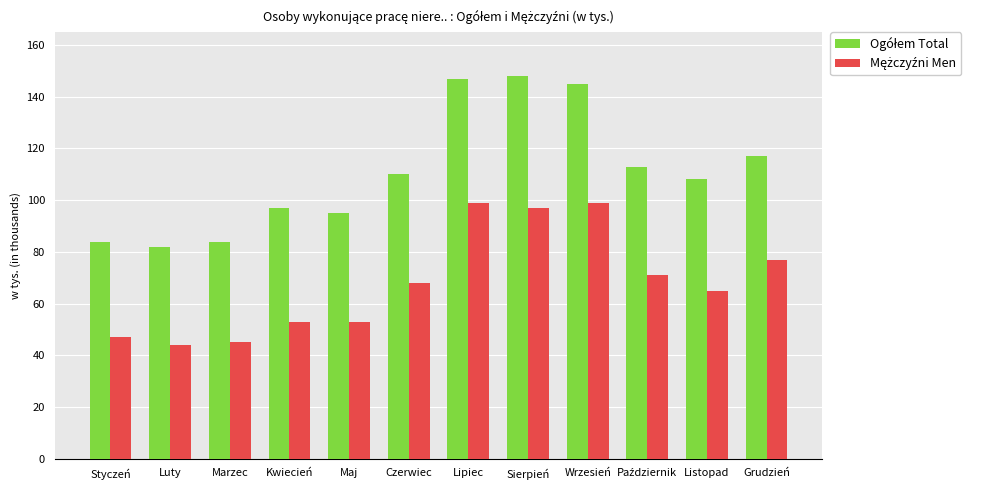

How many categories are shown in the chart?

12